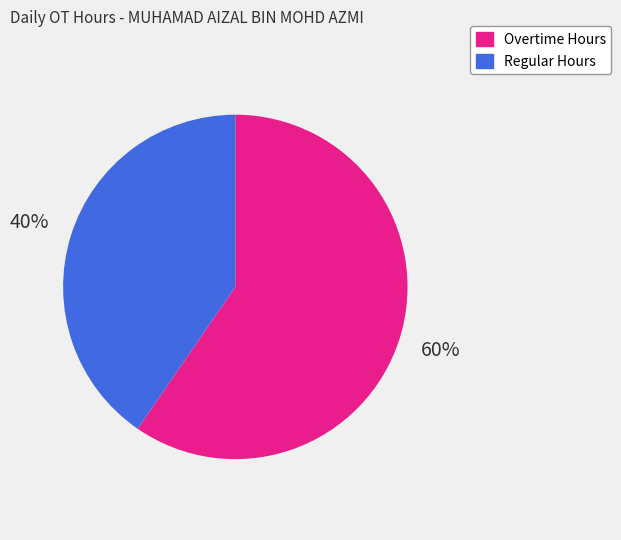

Is it true that Overtime Hours is 60% of the pie?

True